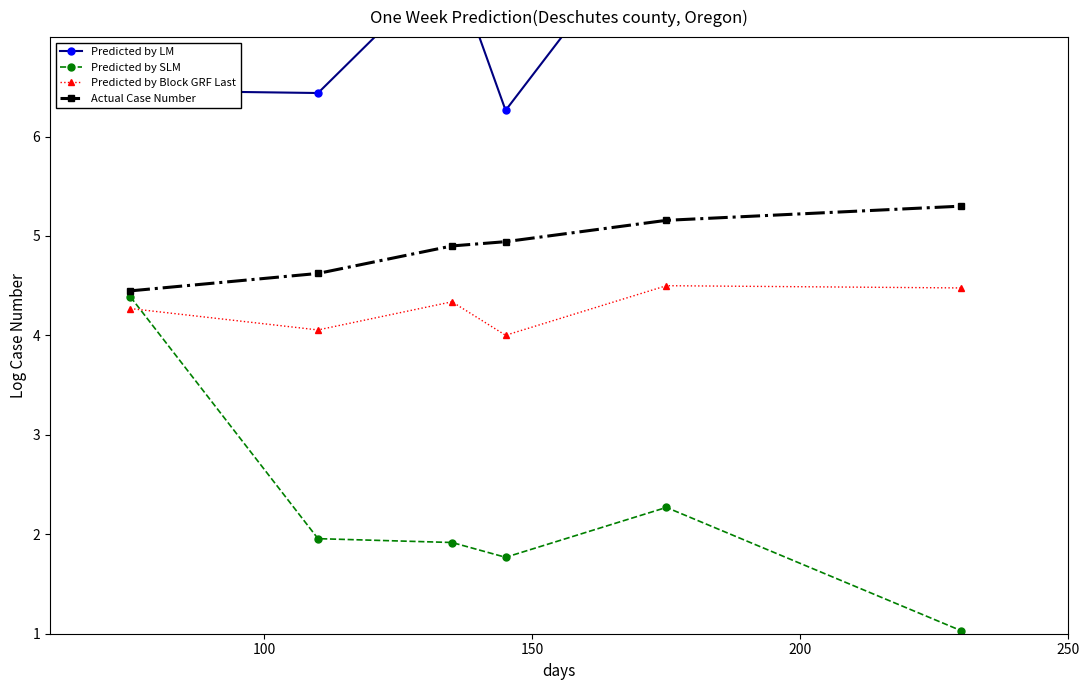

What is the highest value of the Predicted by Block GRF Last series?

4.5